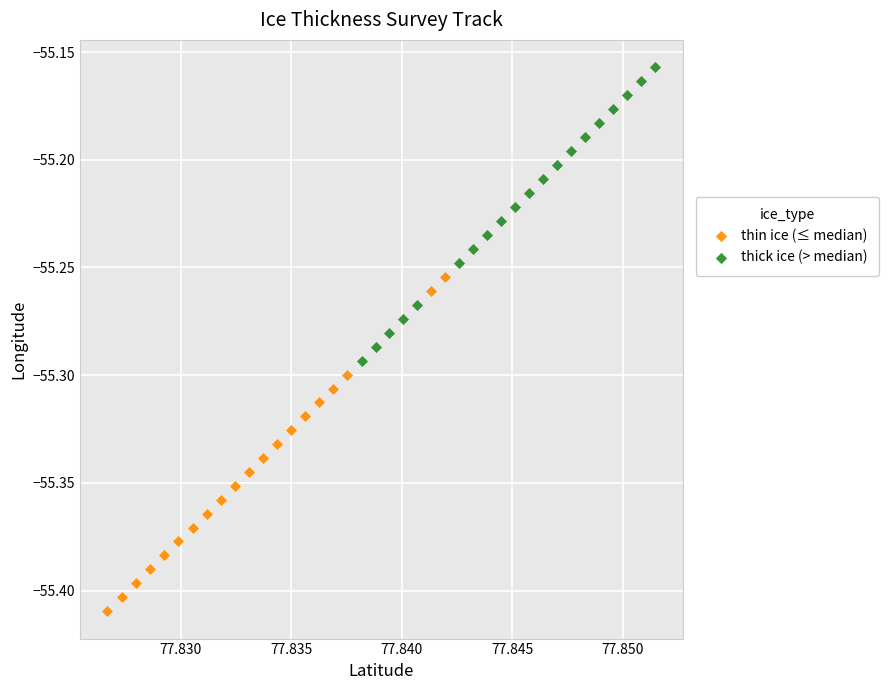

Which series reaches the minimum Y coordinate?

thin ice (≤ median)